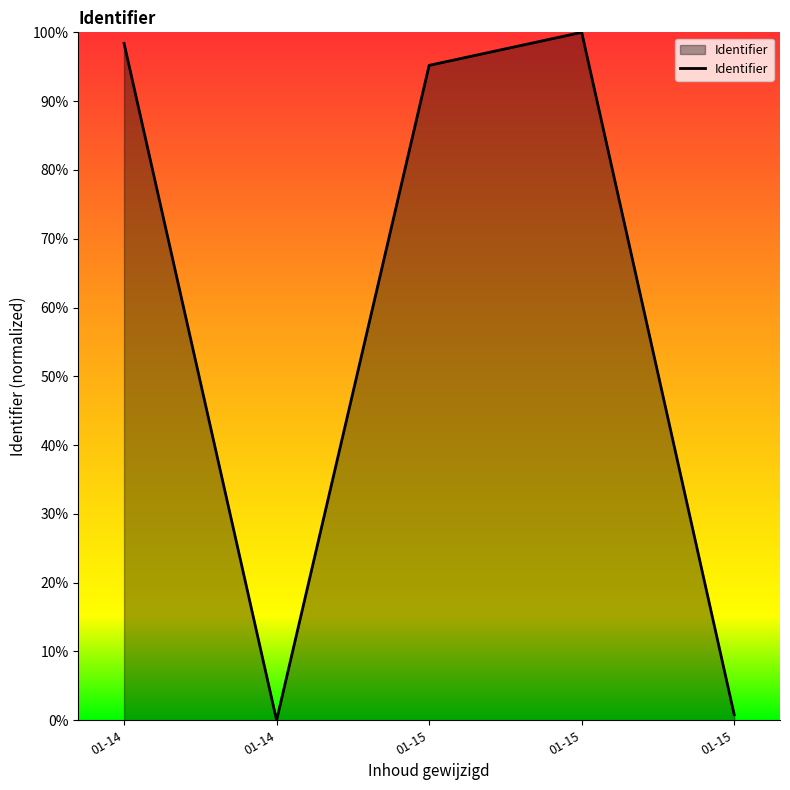

List the labels in order of value, smallest first.

01-14, 01-15, 01-15, 01-14, 01-15